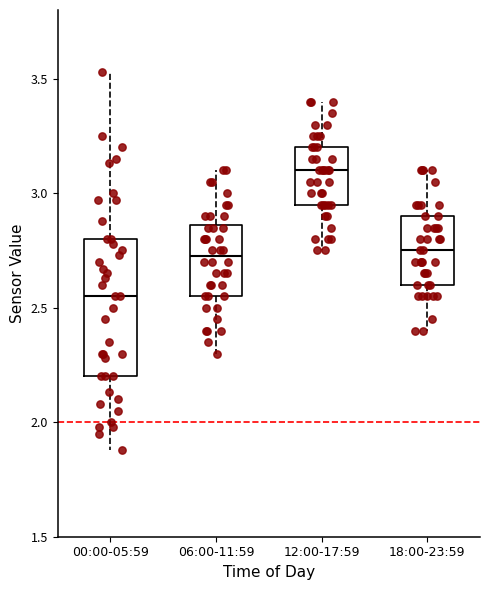

Which box is the tallest, from its lower edge to its upper edge?

00:00-05:59